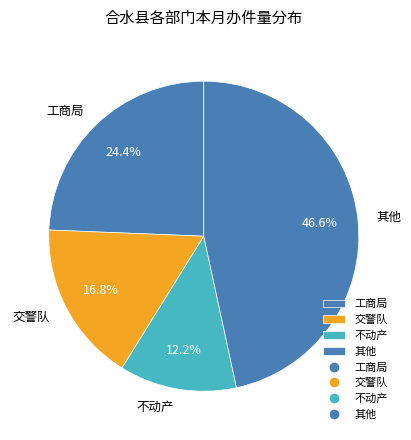

Which category has the smallest portion of the pie?

不动产